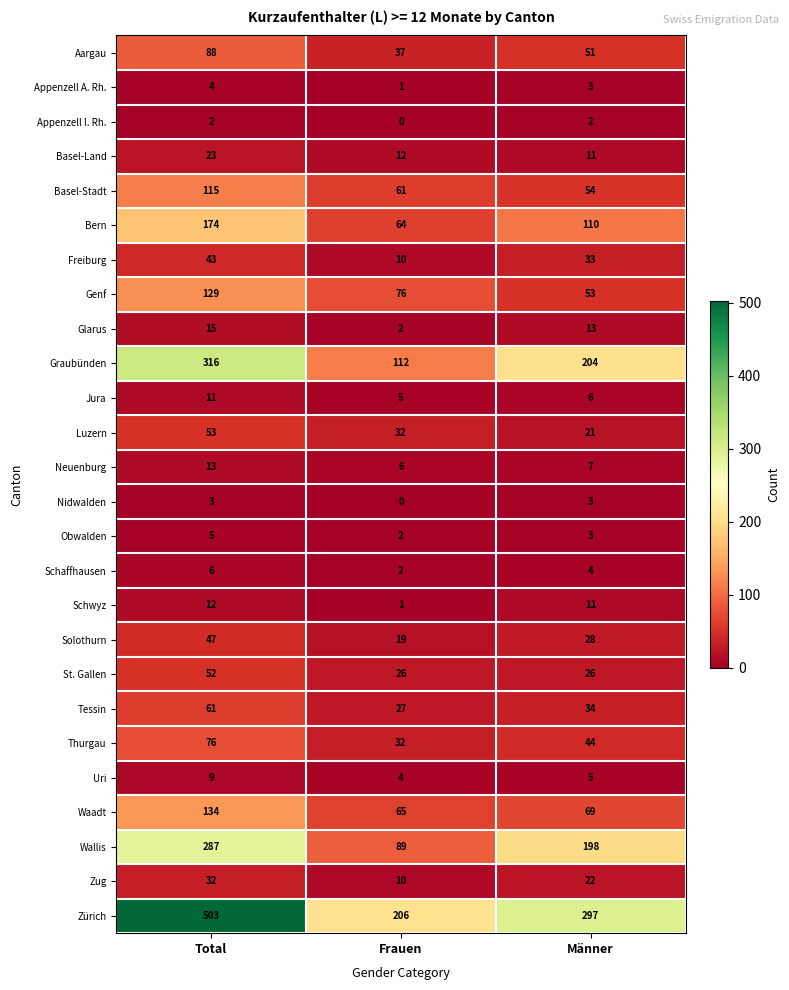

True or false: Freiburg has a value of 52 at Männer.

False